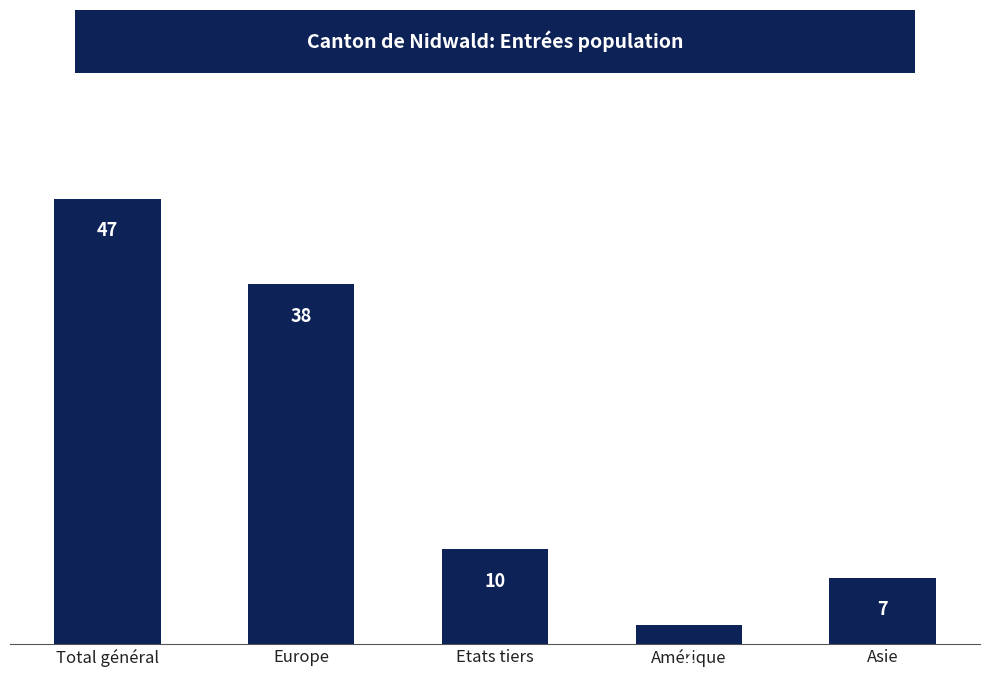

What is the sum of all values?

104